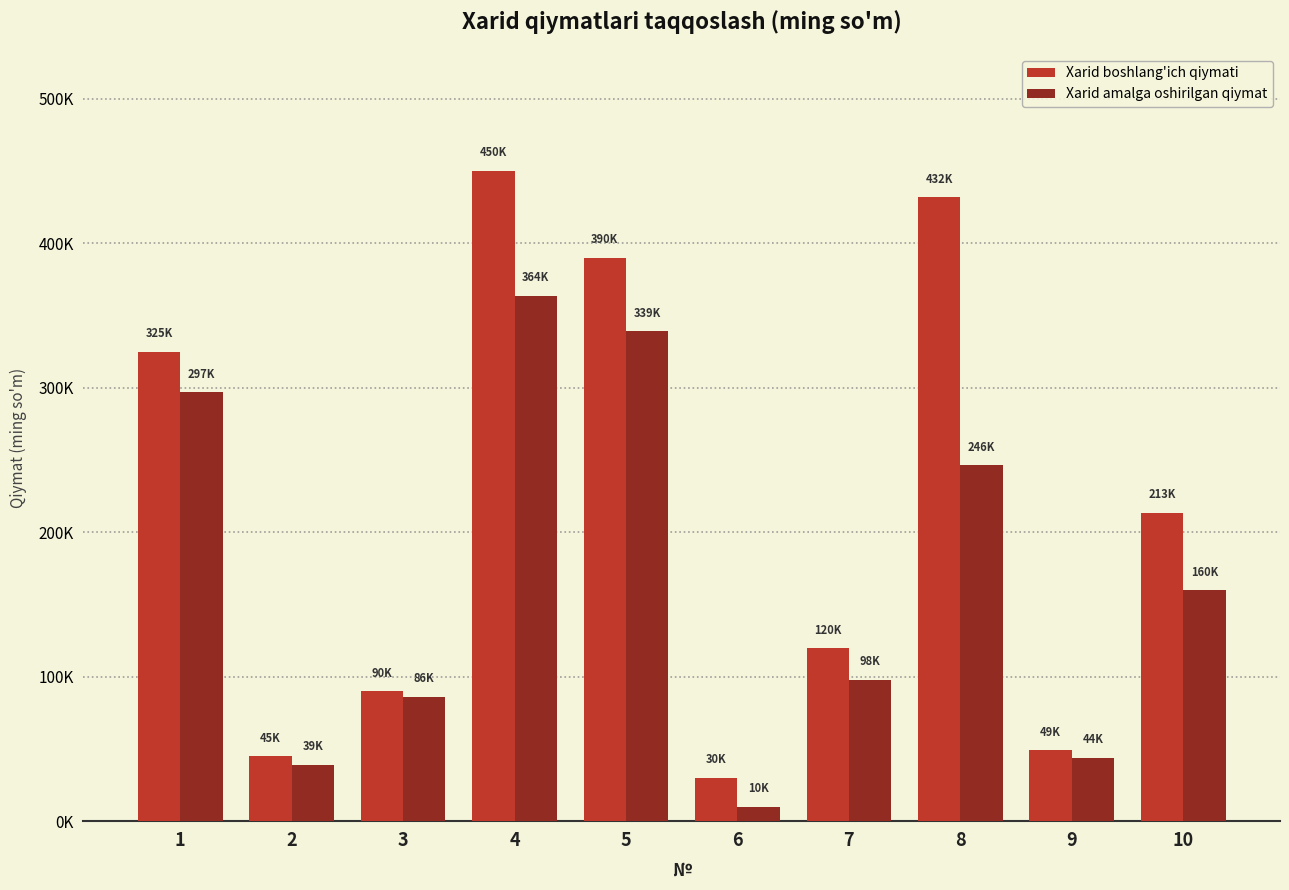

Which series has the widest spread of values?

Xarid boshlang'ich qiymati